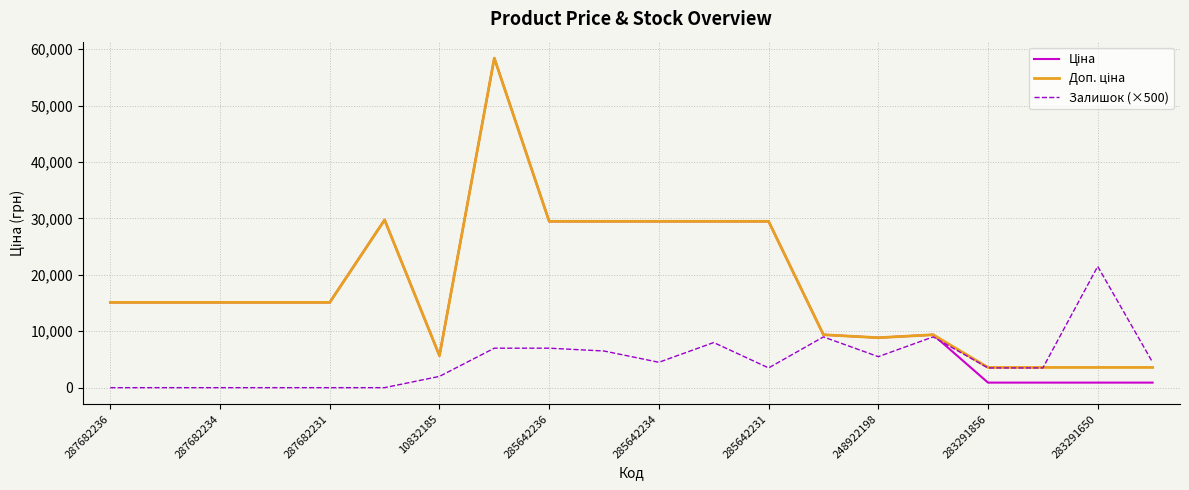

What is the greatest value displayed?

58426.5